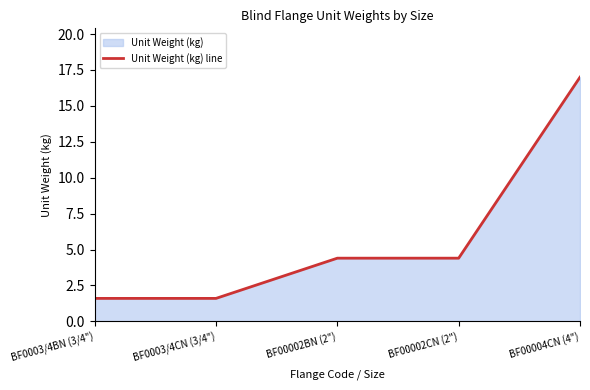

What is the value of the 3rd point from the left?

4.4